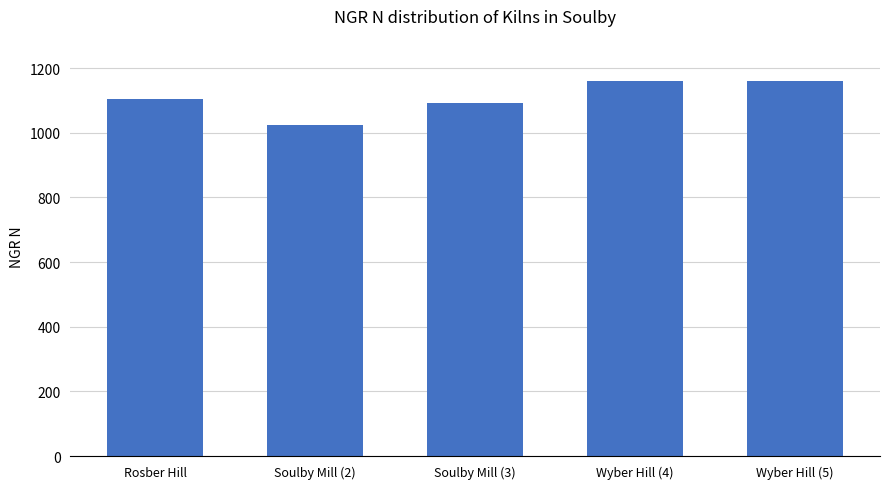

Approximately how many times larger is the value at Wyber Hill (4) compared to Wyber Hill (5)?

1.0